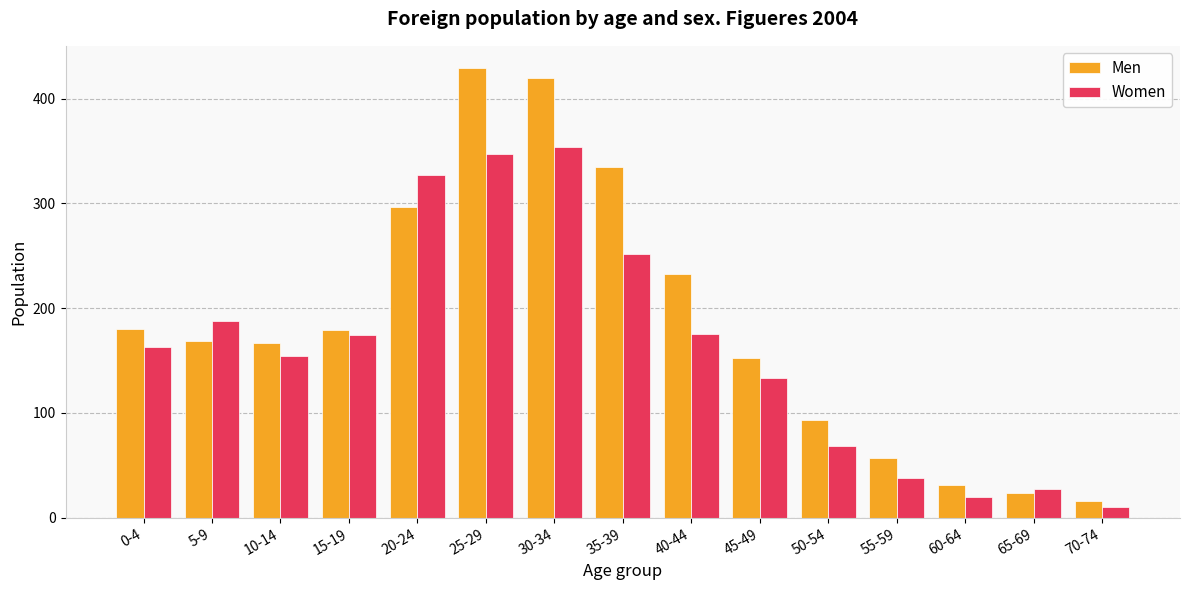

Which category has the lowest value across all series?

70-74